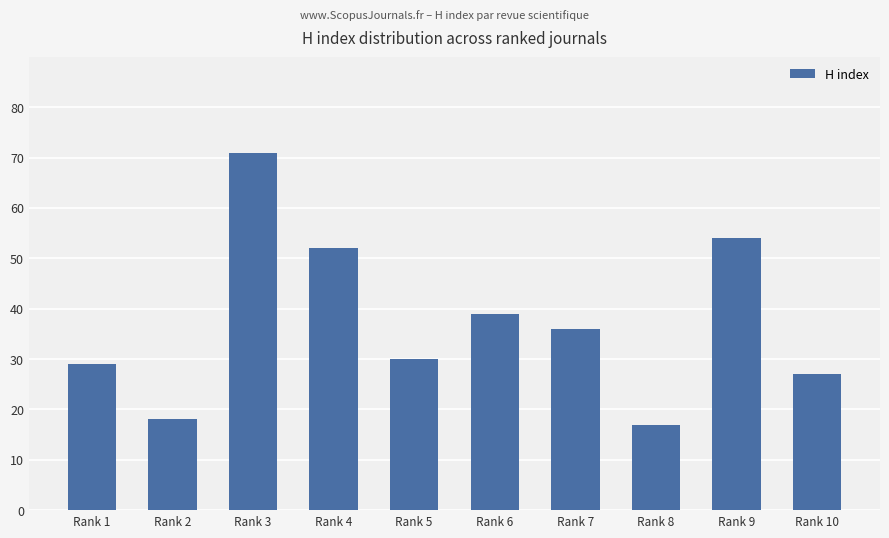

Which category has the lowest value across all series?

Rank 8